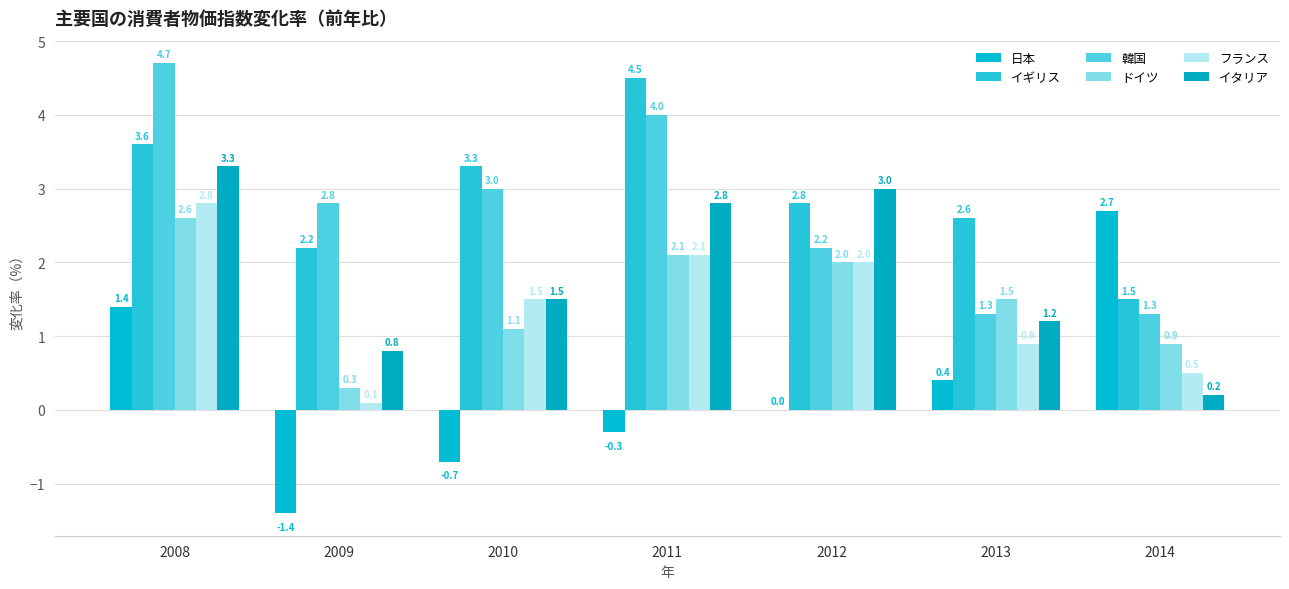

Does the chart contain stacked bars?

No